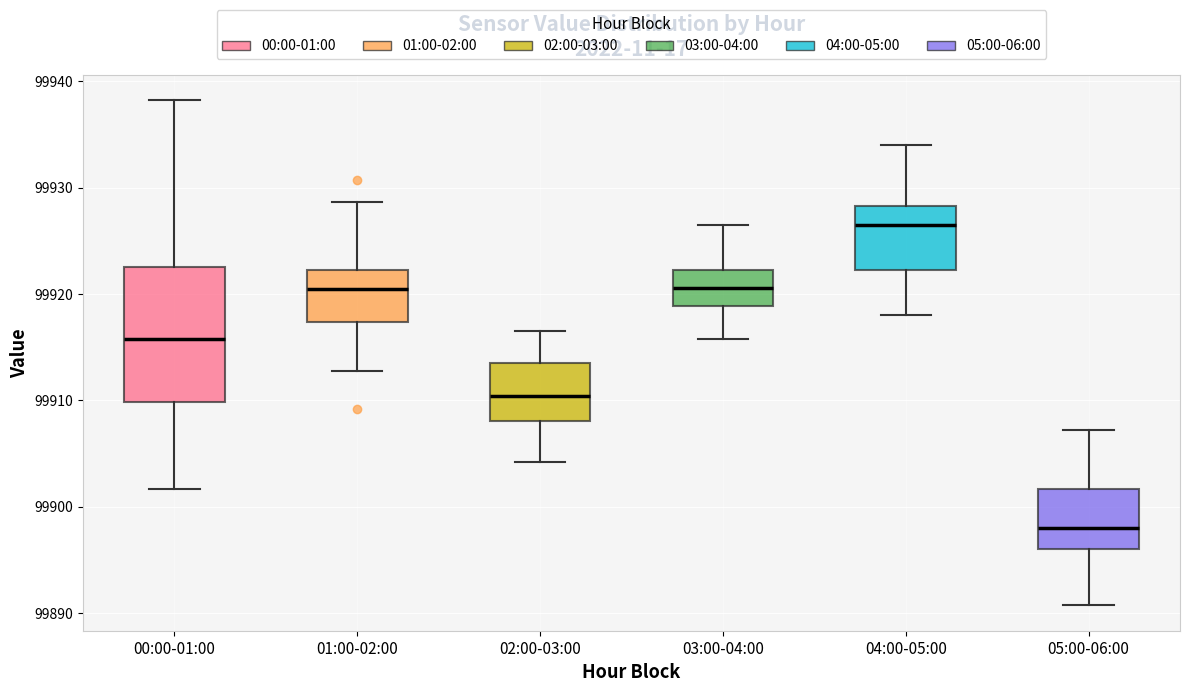

Where does the lower whisker of the box for 03:00-04:00 end on the y-axis? The values are not printed on the chart, so give them approximately, as read against the axis.

99916